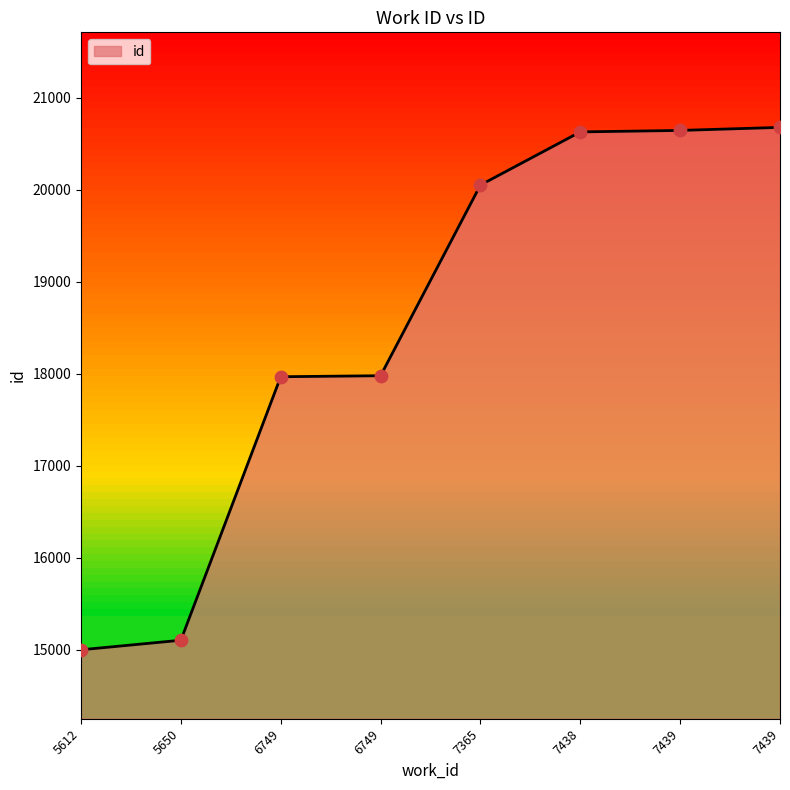

Does the chart have visible grid lines?

No